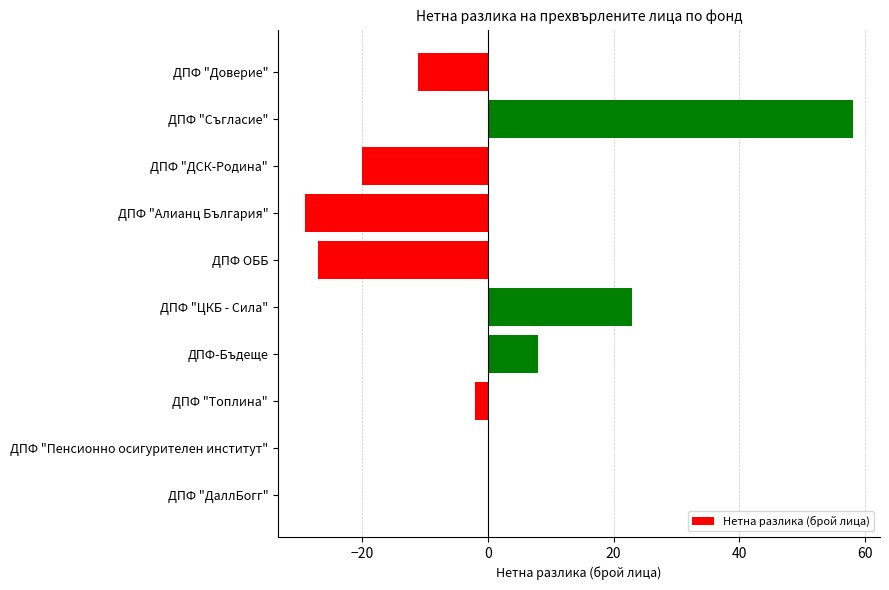

The chart shows a value of 0 at ДПФ "Пенсионно осигурителен институт". True or false?

True